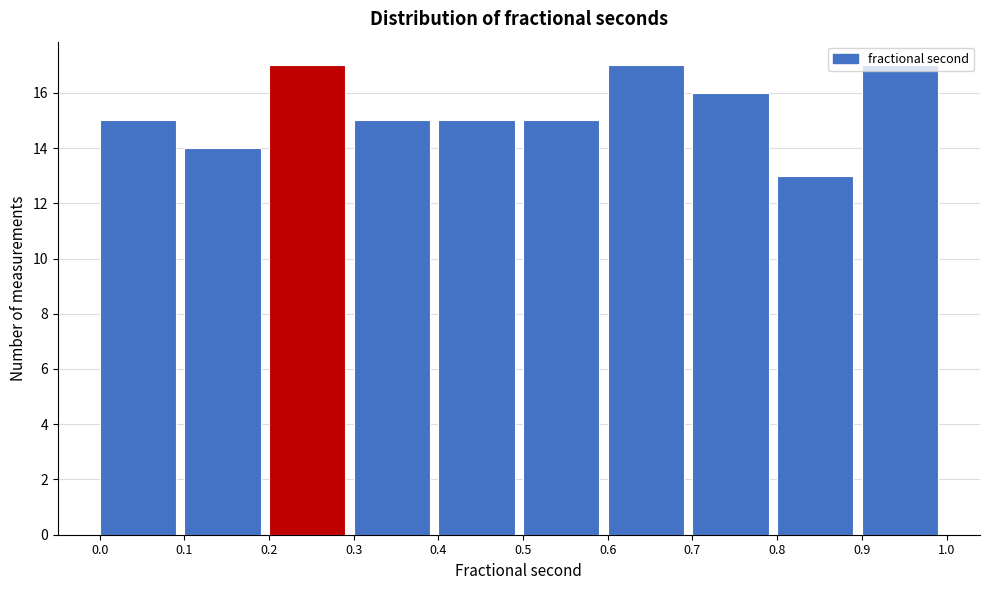

Reading left to right, list every bar in this chart as the range it spans on the x-axis followed by its height. The values are not printed on the chart, so give them approximately, as read against the axis.

0.0 to 0.1: 15
0.1 to 0.2: 14
0.2 to 0.3: 17
0.3 to 0.4: 15
0.4 to 0.5: 15
0.5 to 0.6: 15
0.6 to 0.7: 17
0.7 to 0.8: 16
0.8 to 0.9: 13
0.9 to 1.0: 17